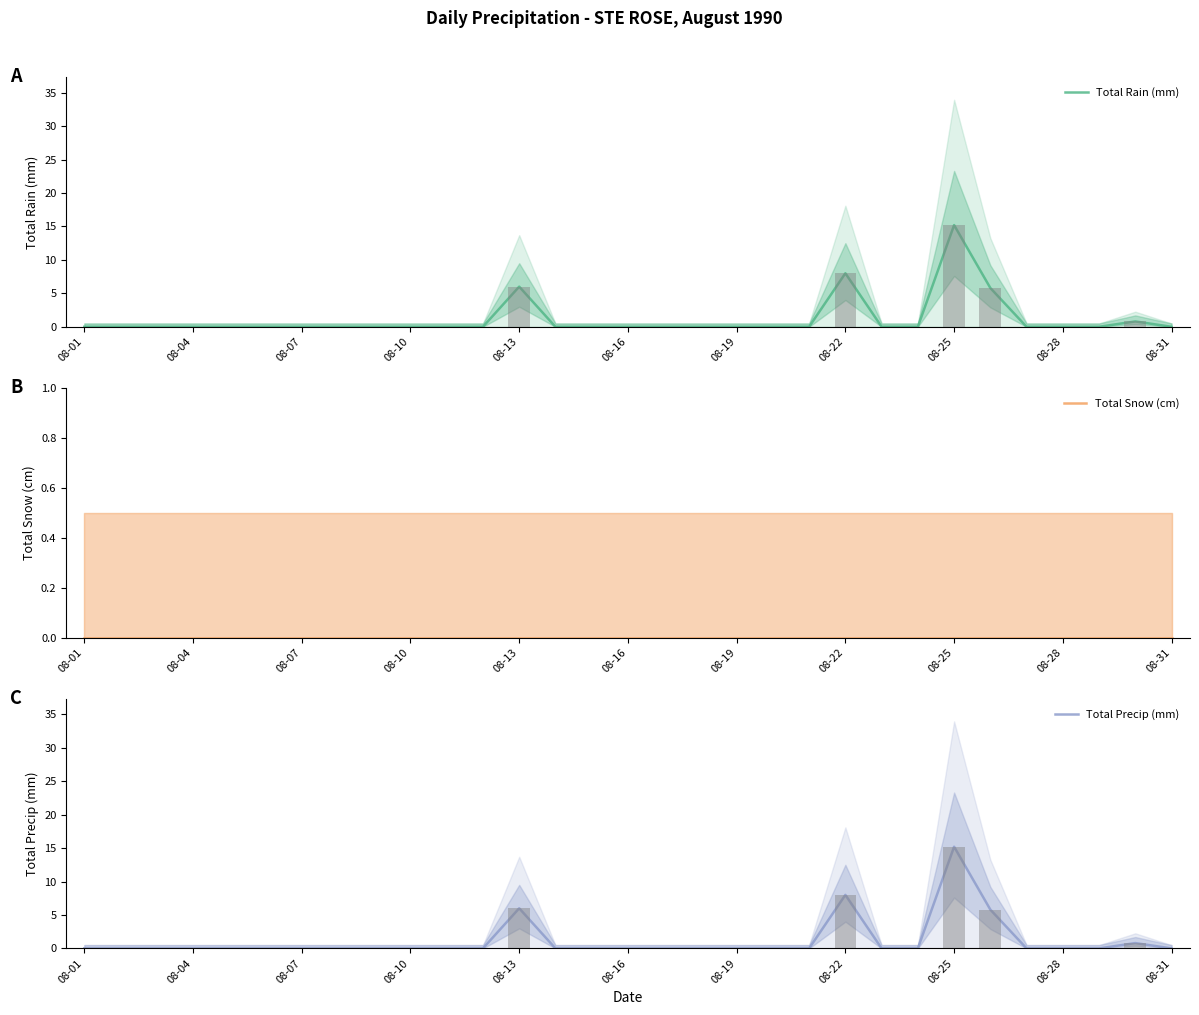

Which series changed the most between 08-07 and 12?

Total Rain (mm)